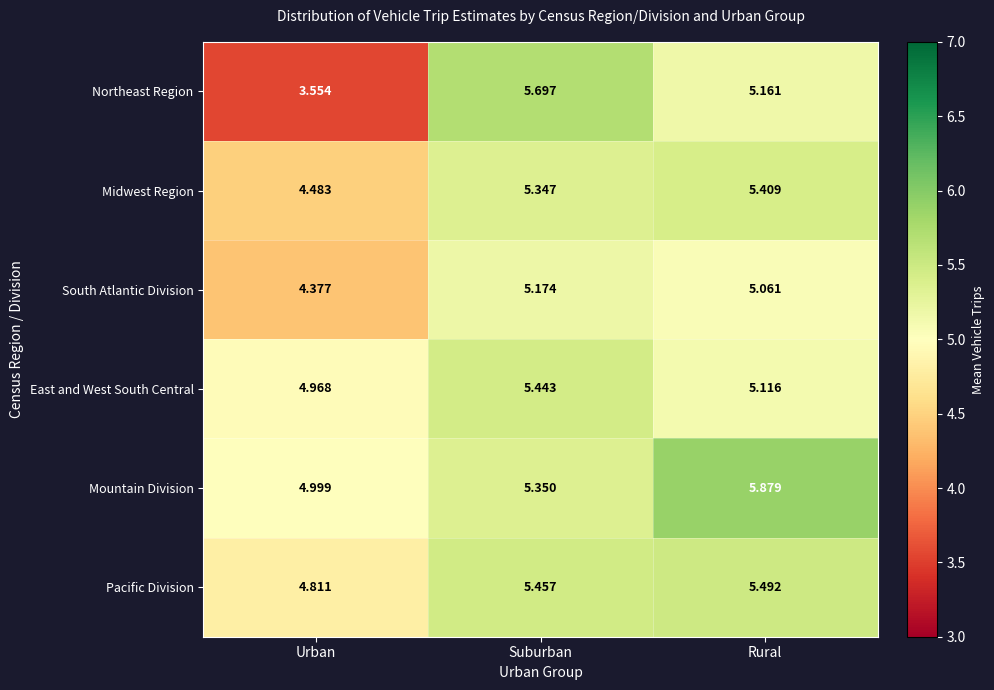

At Urban, list the series in order from largest to smallest.

Mountain Division, East and West South Central, Pacific Division, Midwest Region, South Atlantic Division, Northeast Region